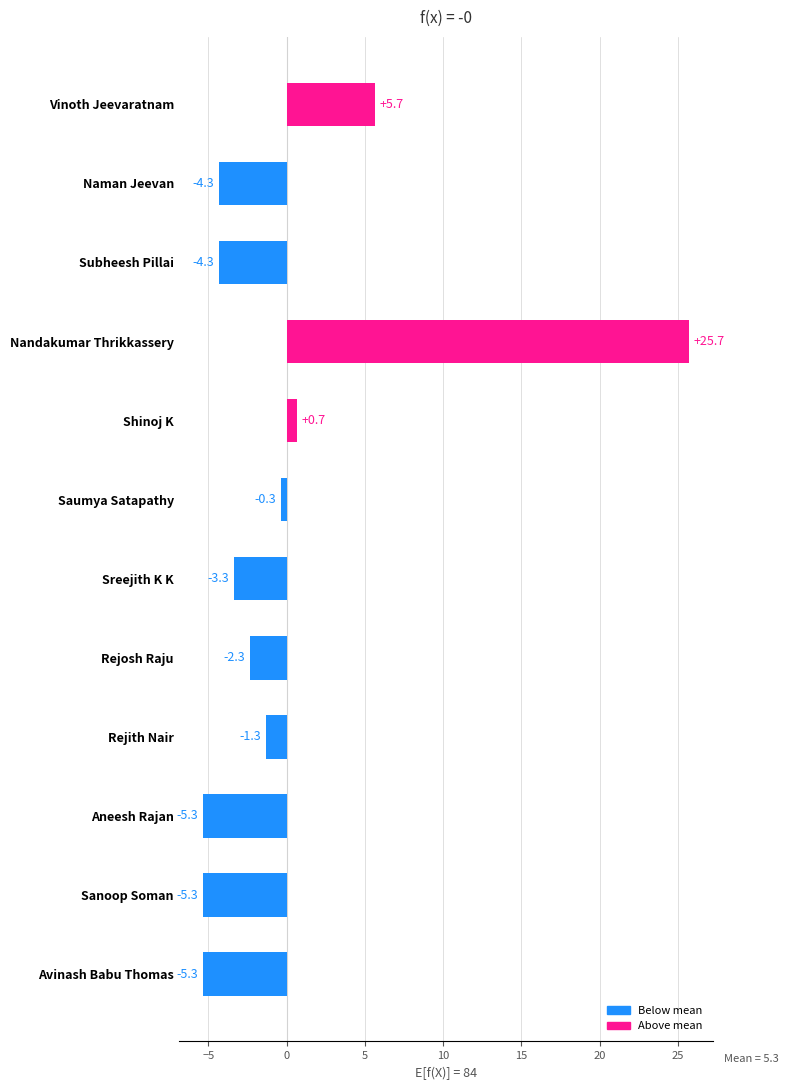

What is the smallest value displayed?

-5.3